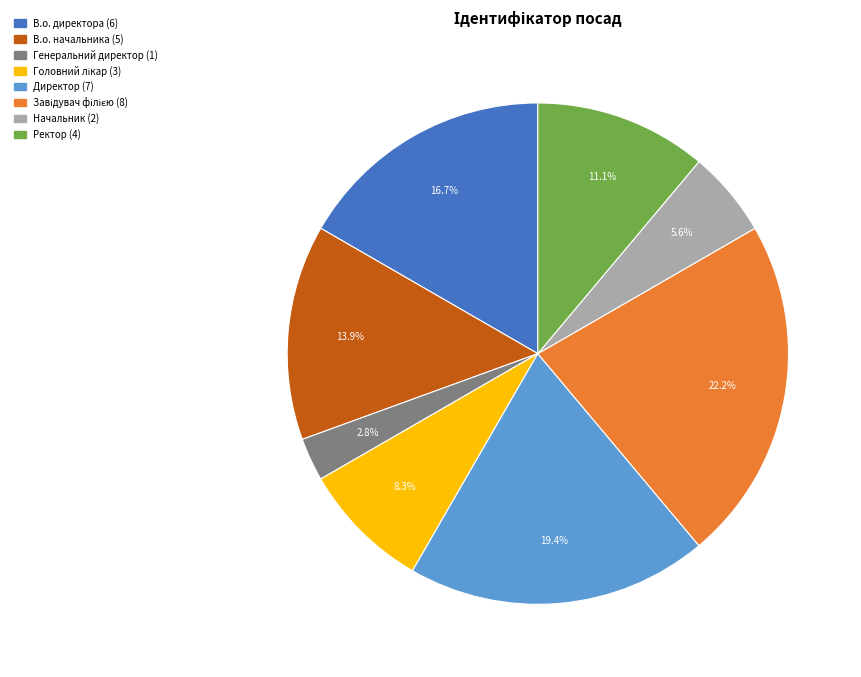

Approximately how many times larger is the value at В.о. директора compared to Начальник?

3.0